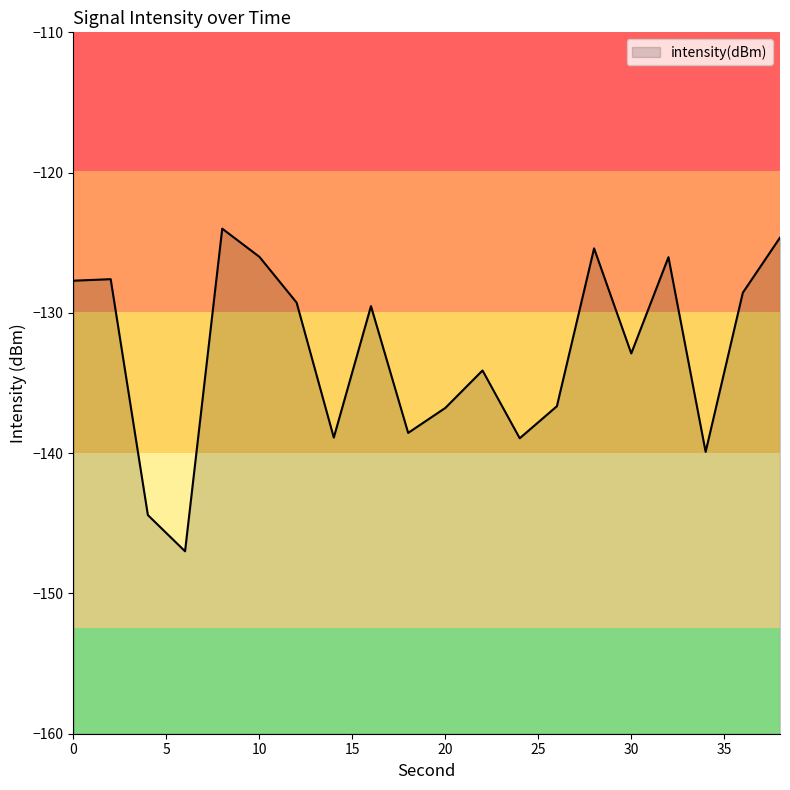

Reading left to right, extract all data points from this chart.

-127.7	-127.6	-144.4	-147.0	-124.0	-126.0	-129.3	-138.9	-129.5	-138.6	-136.8	-134.1	-138.9	-136.7	-125.4	-132.9	-126.0	-139.9	-128.6	-124.6